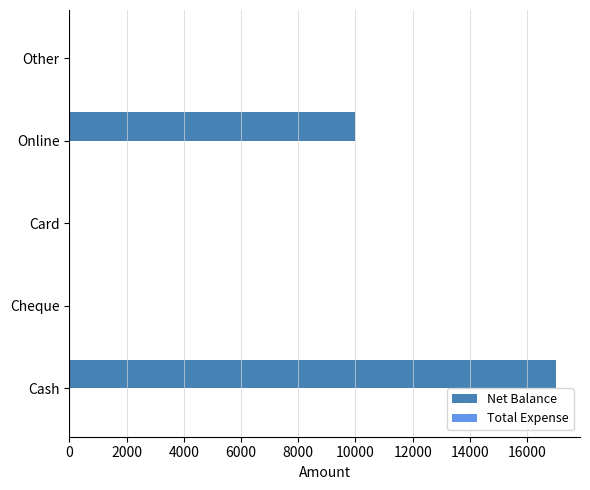

The chart shows a value of 0 at Card. True or false?

True